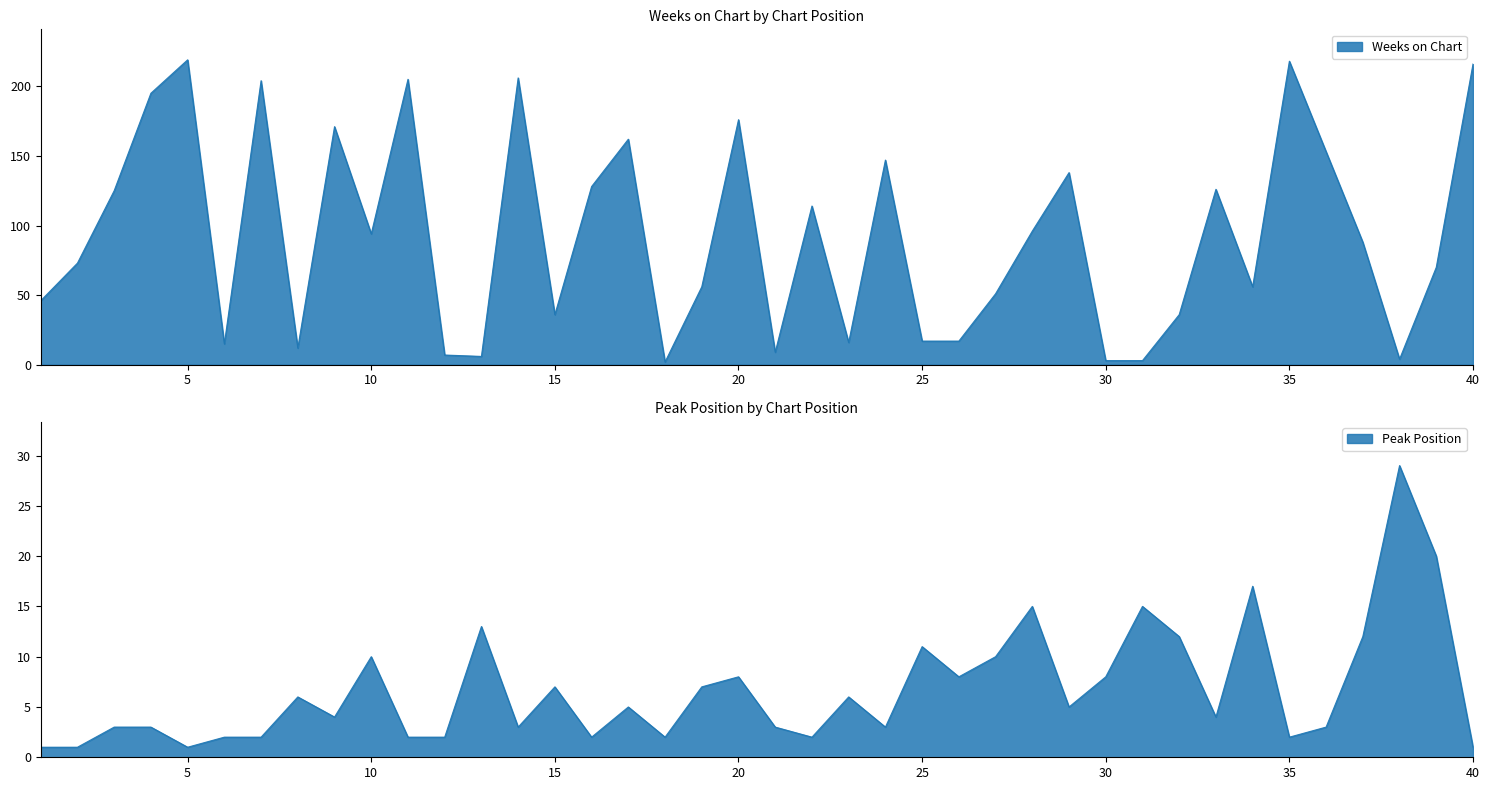

In Weeks on Chart, how many points are lower than both neighbors (excluding endpoints)?

10